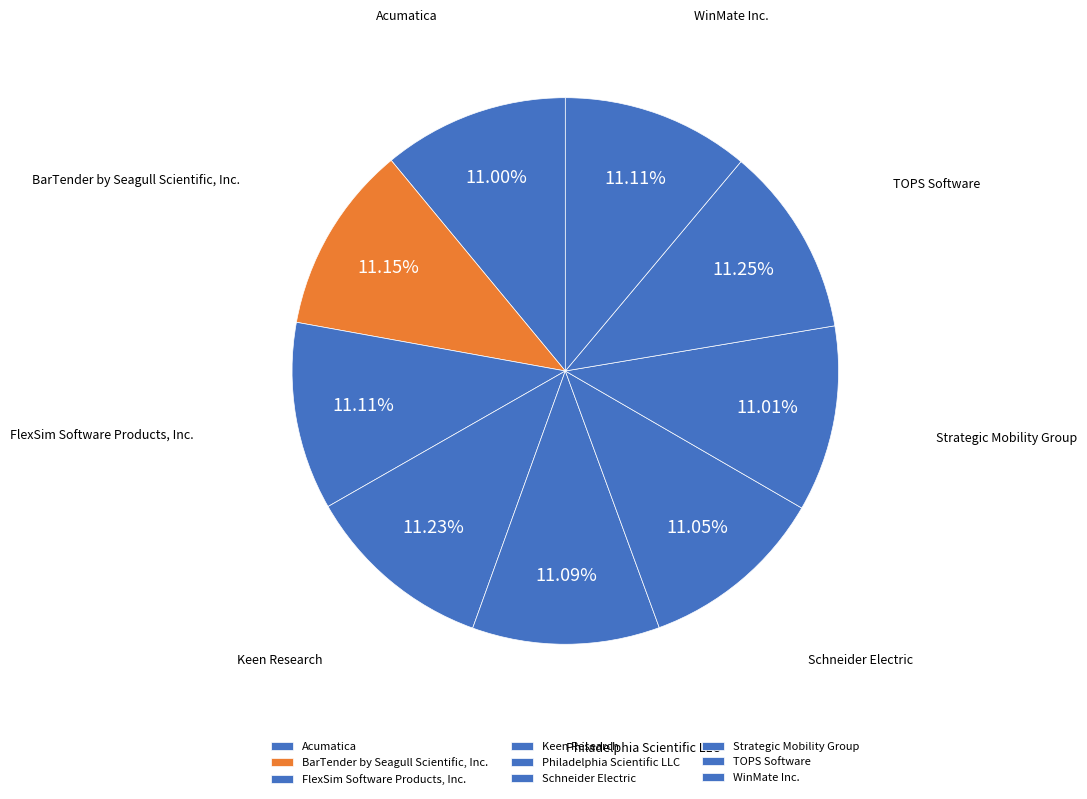

Is the sum of Acumatica and Strategic Mobility Group greater than half?

No